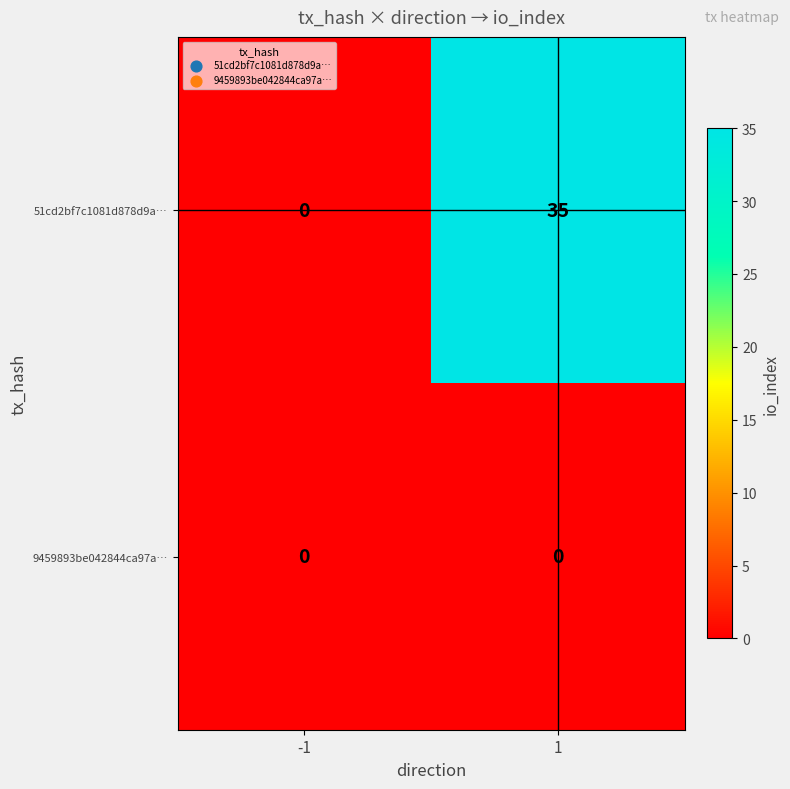

Rank the series by their maximum value, from highest to lowest.

51cd2bf7c1081d878d9a…, 9459893be042844ca97a…